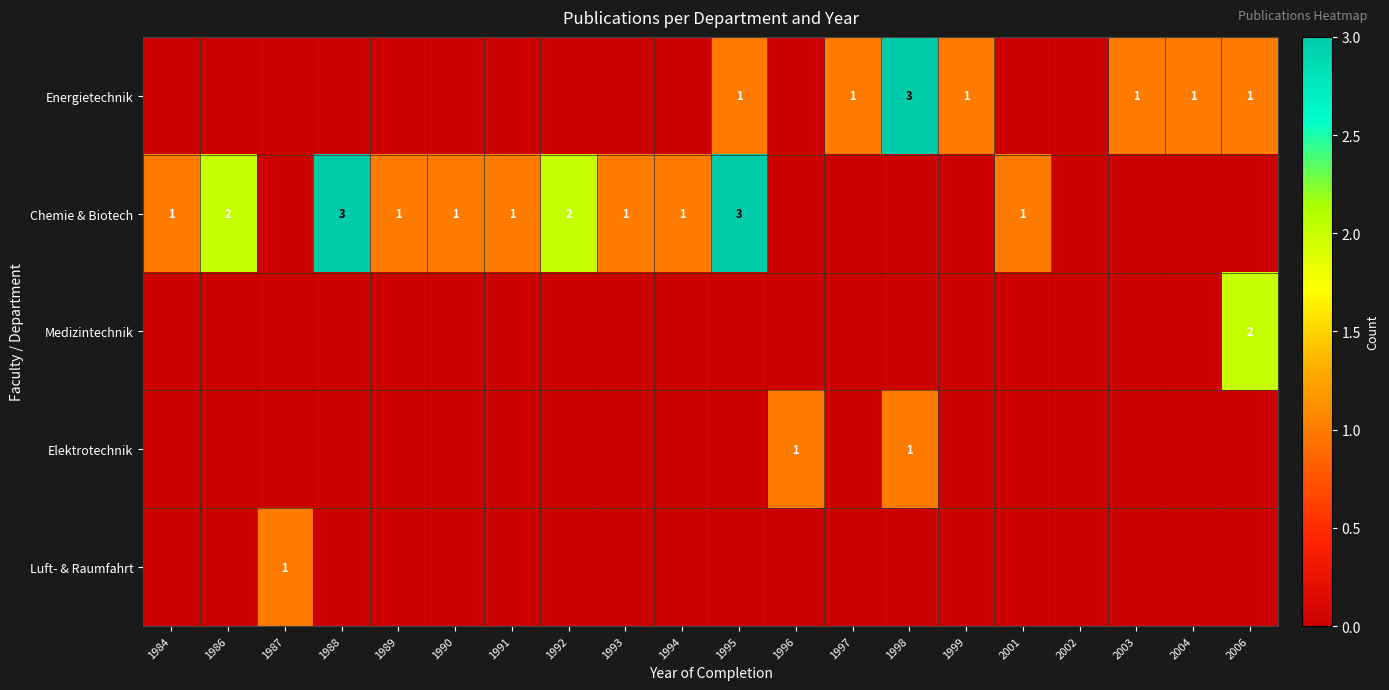

The value of Chemie & Biotech at 1992 is 1. True or false?

False